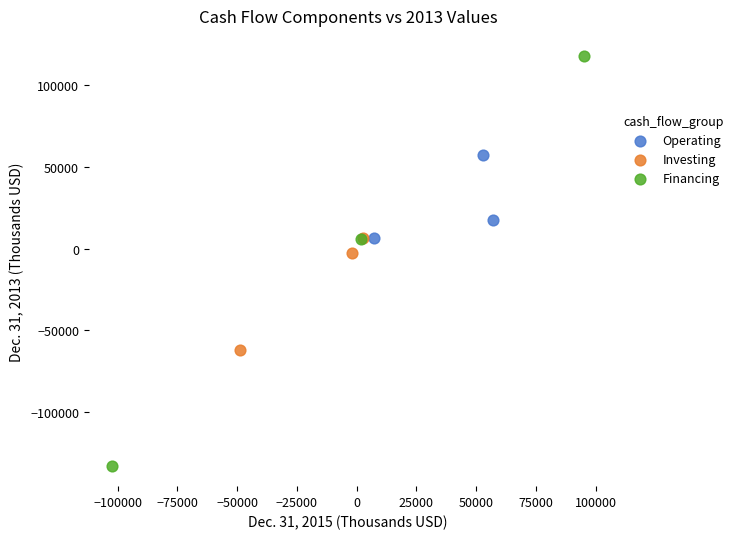

Which series contains the lowest Y value?

Financing